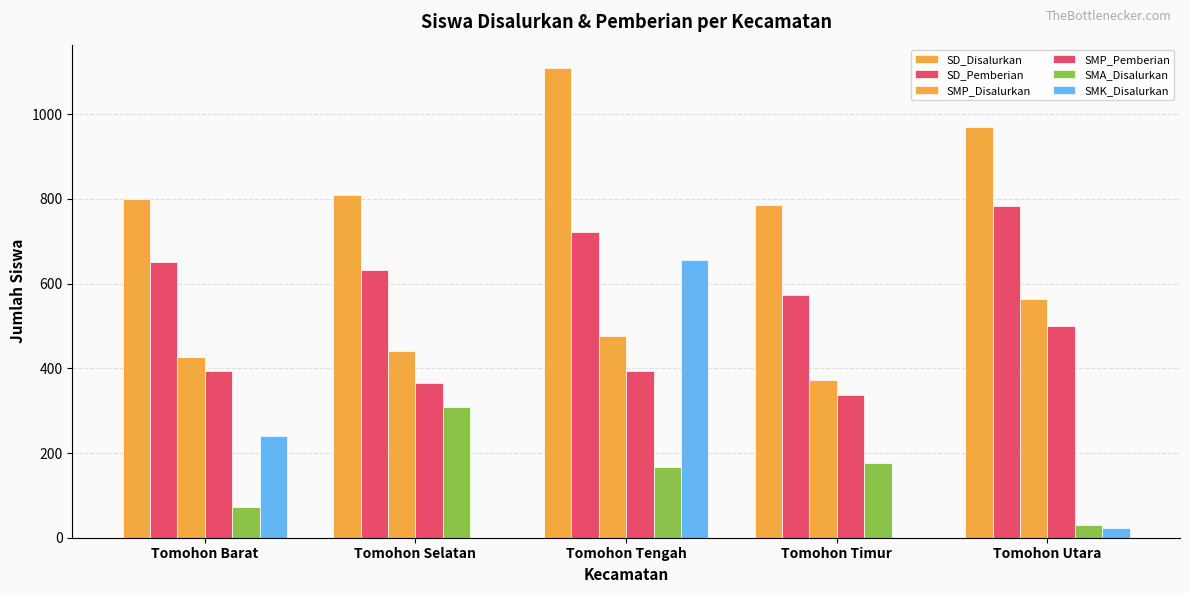

Are the bars grouped side by side (vs. stacked)?

Yes